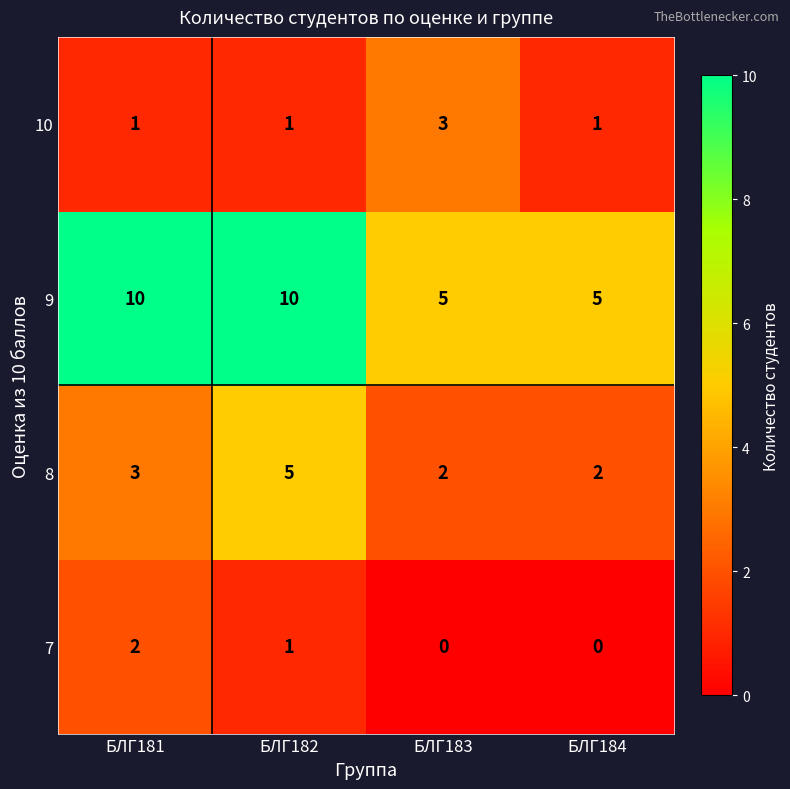

Which series has the largest range (max minus min)?

9